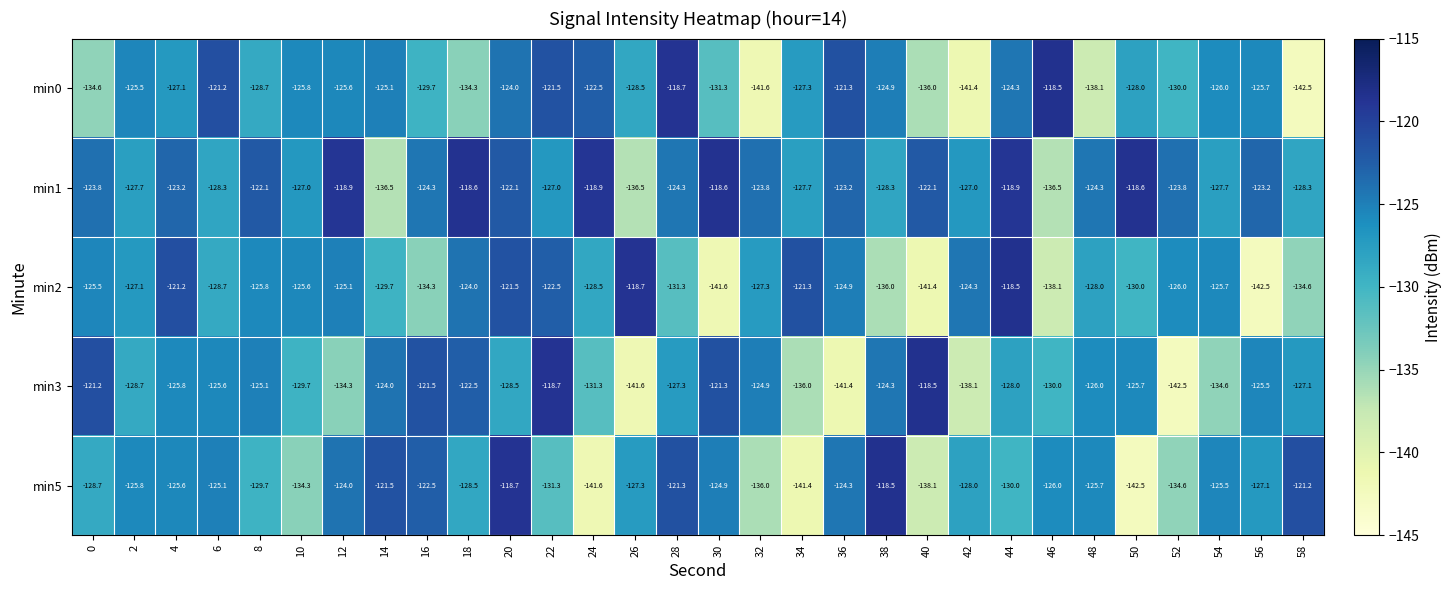

What is the average value of the min0 series?

-128.3